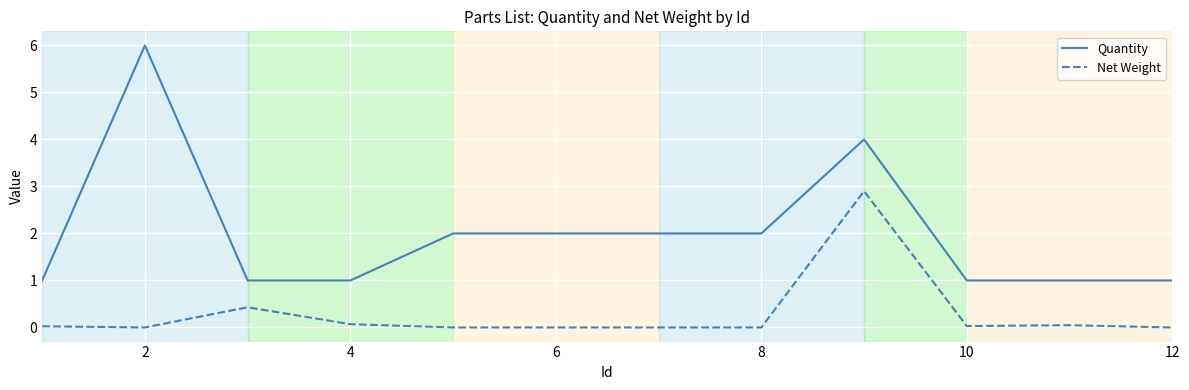

True or false: Quantity has more than 0 interior local peaks.

True